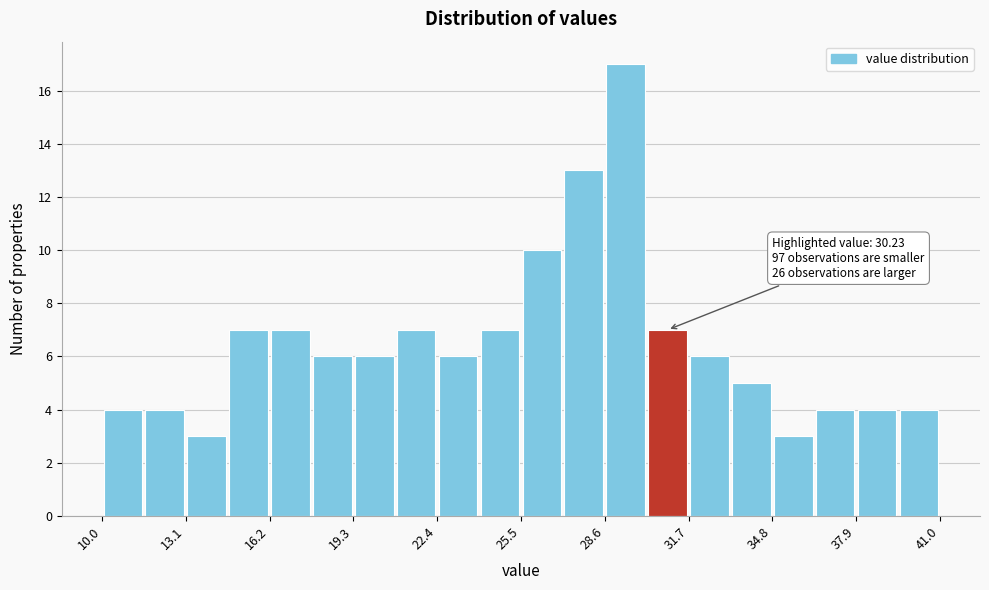

Read against the x-axis, roughly where is the centre of the tallest bar?

29.5